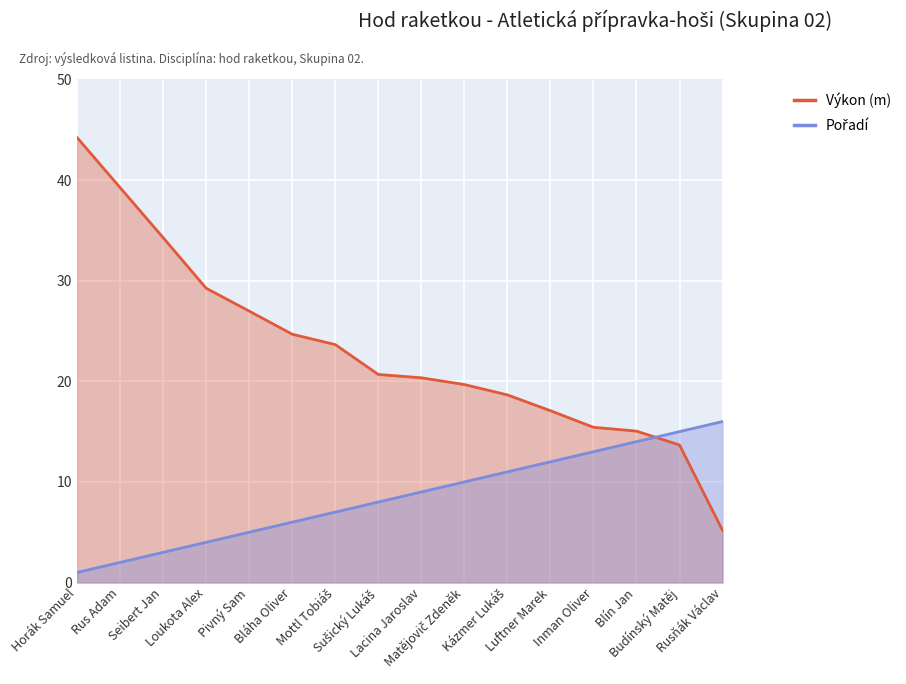

What is the label of the 6th point from the right?

Kázmer Lukáš